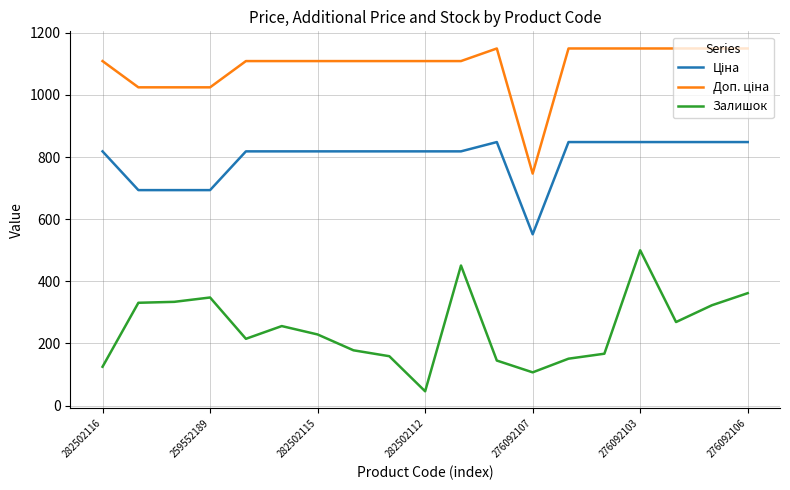

What is the highest value of the Залишок series?

500.0